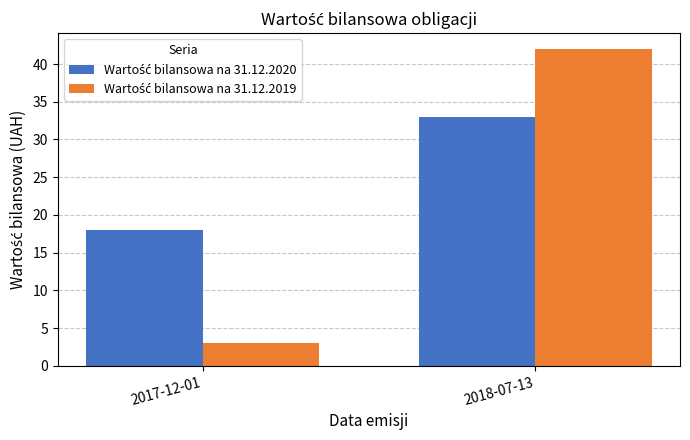

What is the difference between the highest and lowest values at 2017-12-01?

15